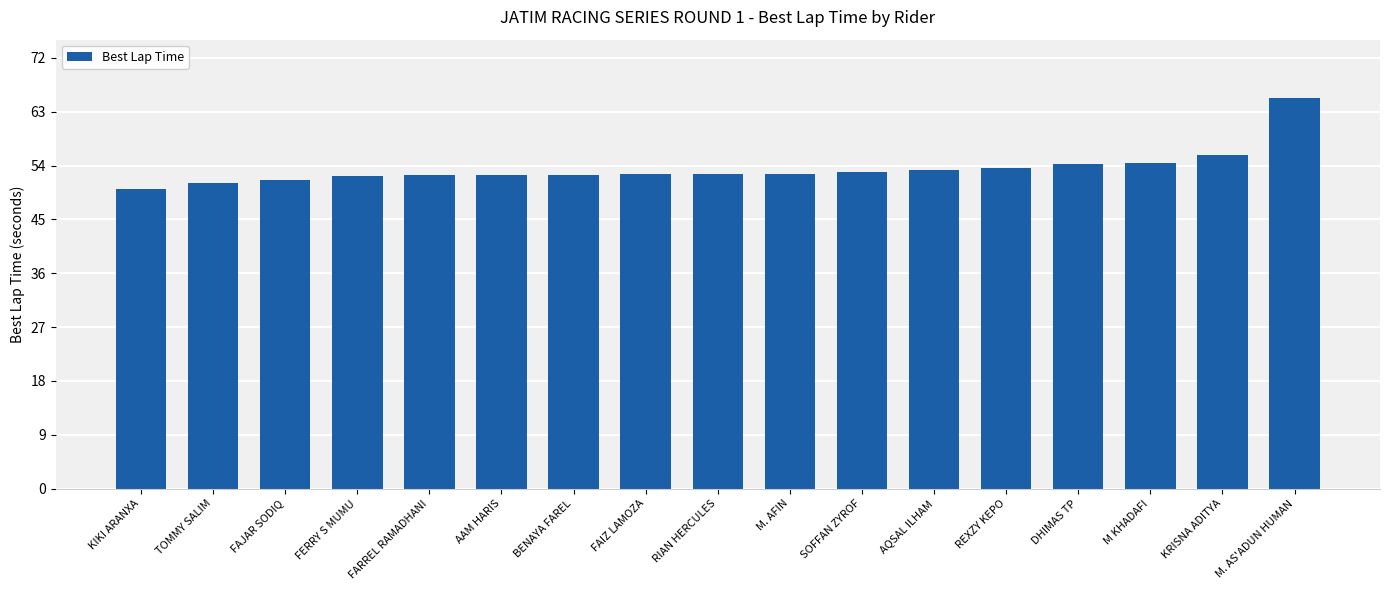

Count the number of categories in the chart.

17